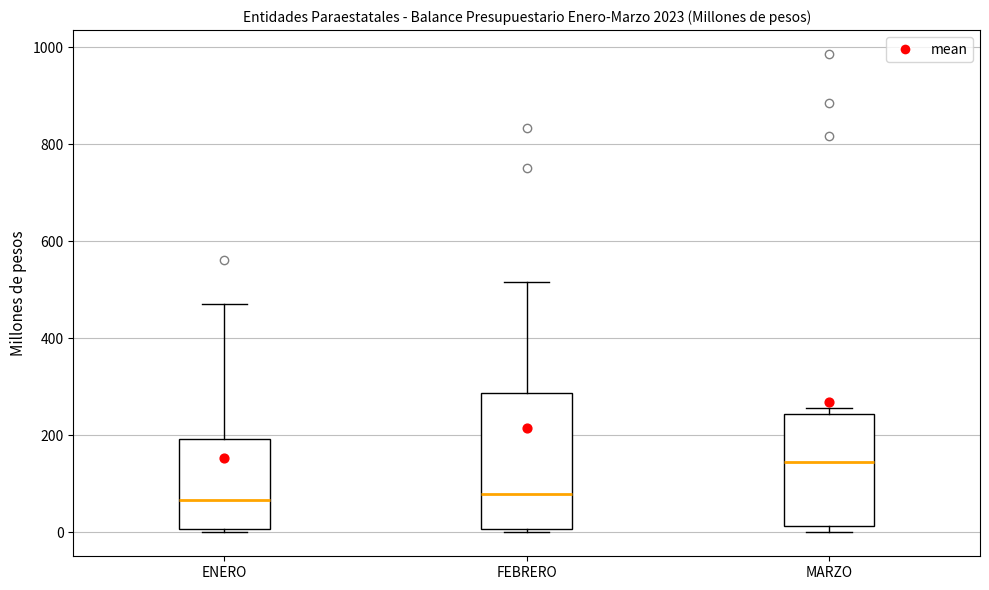

Where does the median line of the box for ENERO sit on the y-axis? The values are not printed on the chart, so give them approximately, as read against the axis.

60